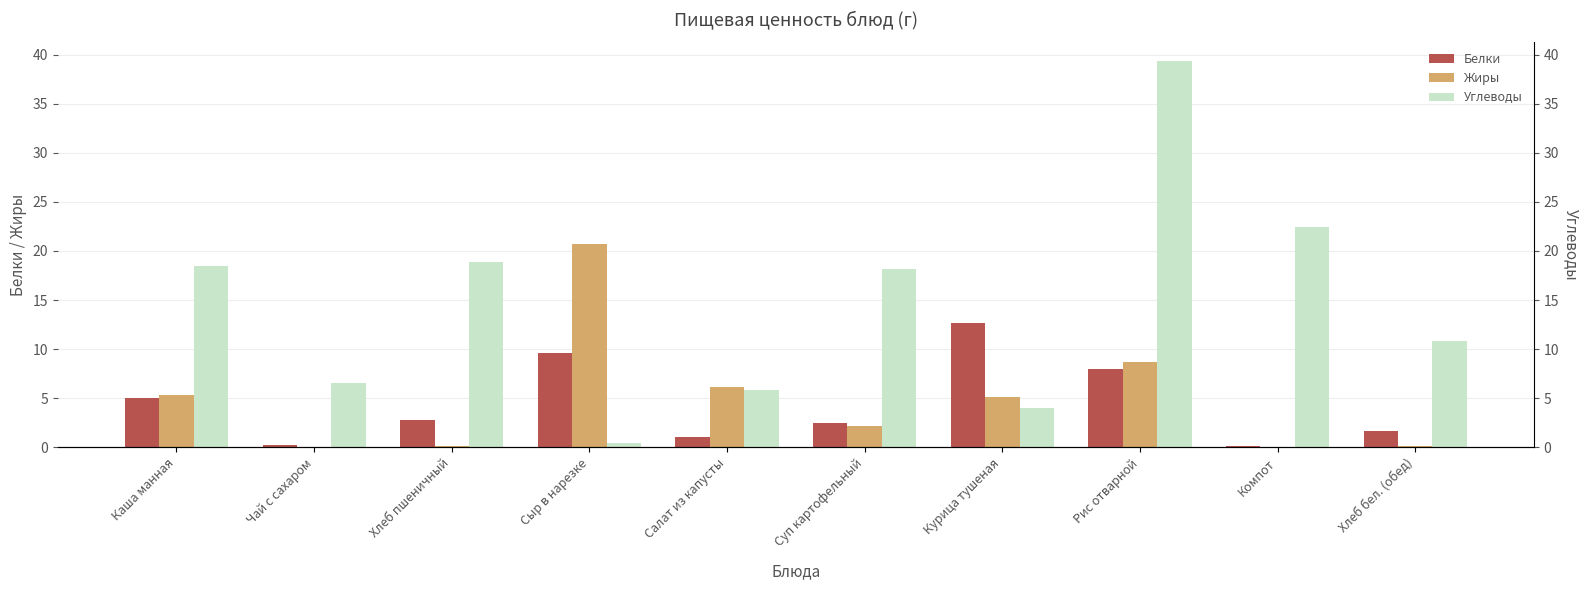

At Каша манная, list the series in order from largest to smallest.

Углеводы, Жиры, Белки